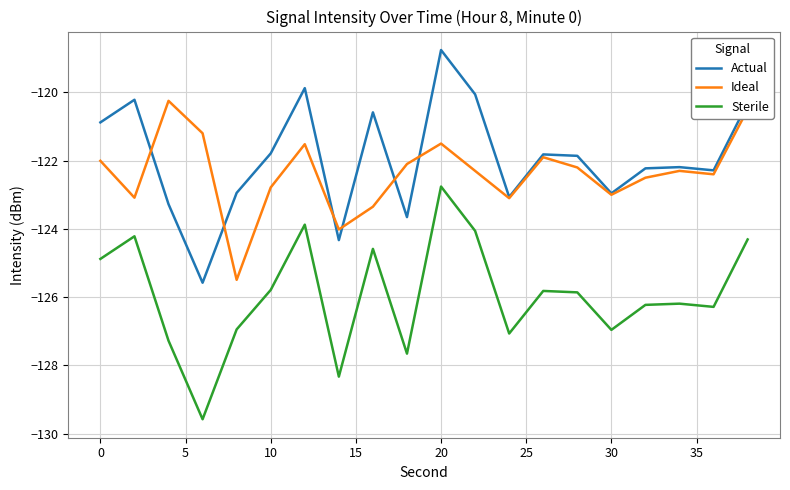

True or false: Sterile and Actual intersect in this chart.

False